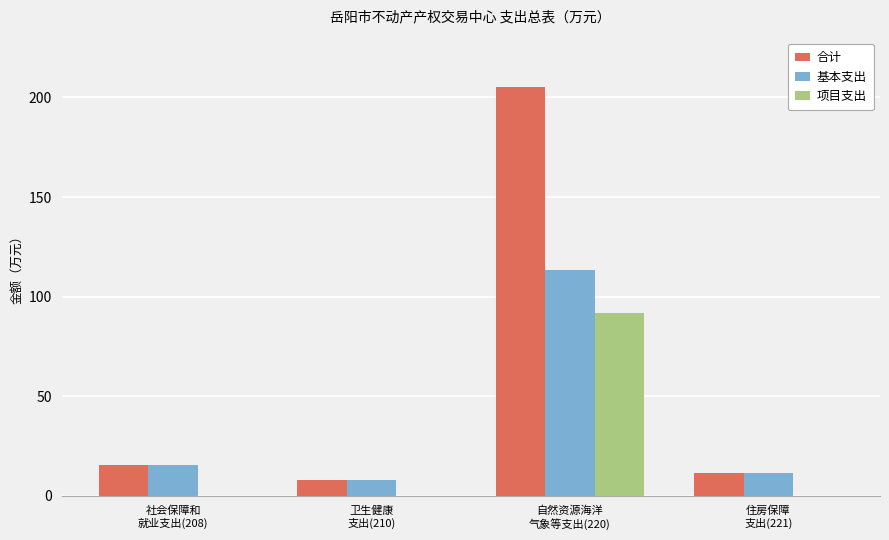

What is the greatest value displayed?

205.3